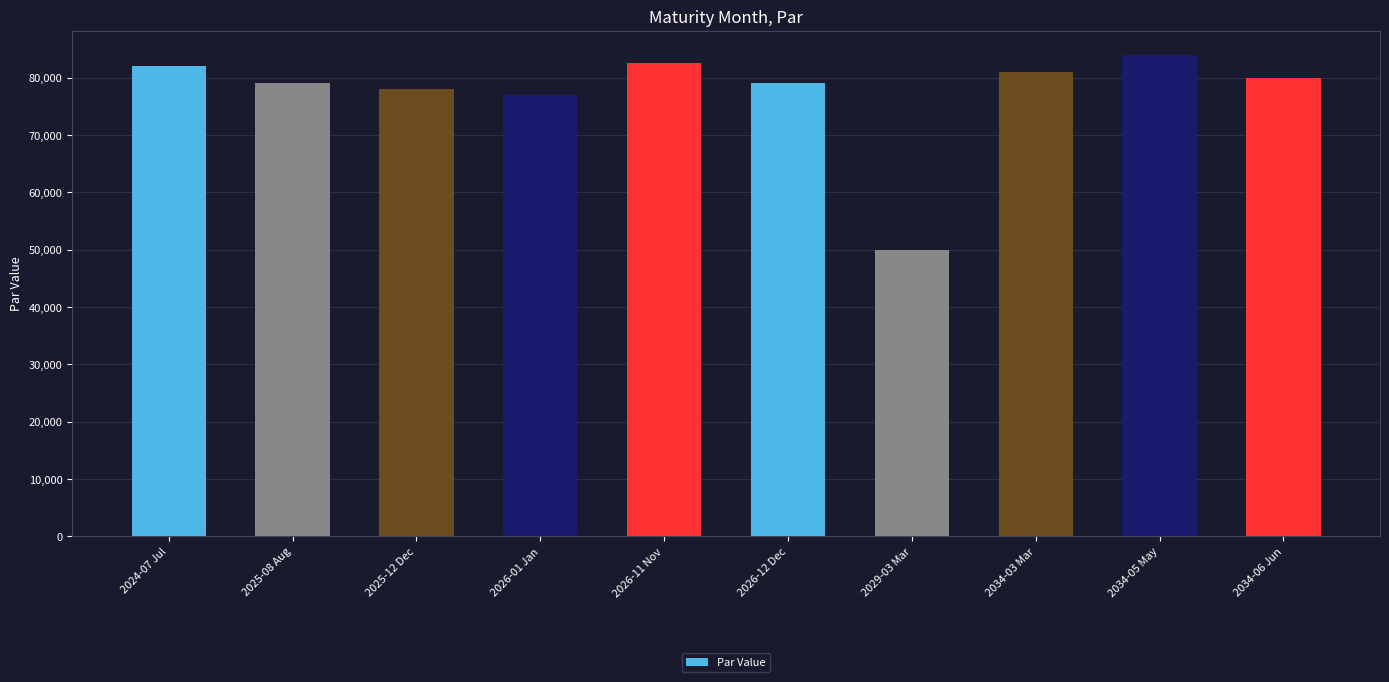

True or false: the data shows 125911 at 2025-08 Aug.

False